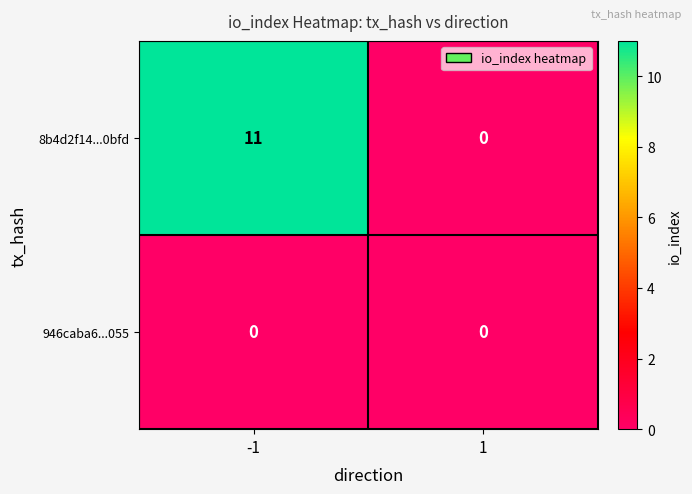

What is the difference between the maximum and minimum values in the 8b4d2f14...0bfd series?

11